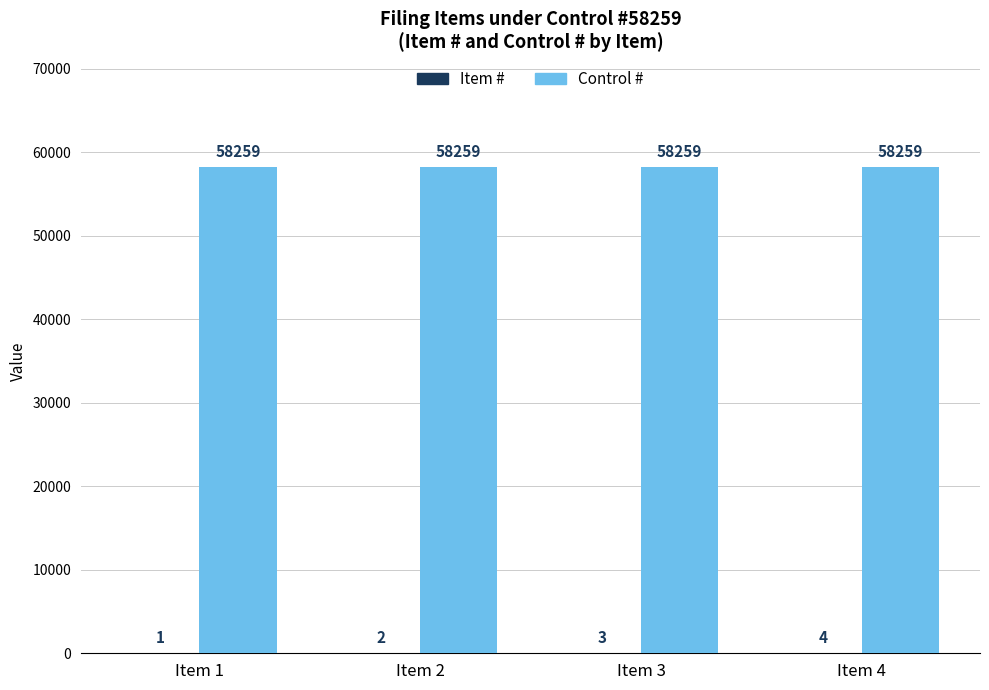

Are the bars grouped side by side (vs. stacked)?

Yes